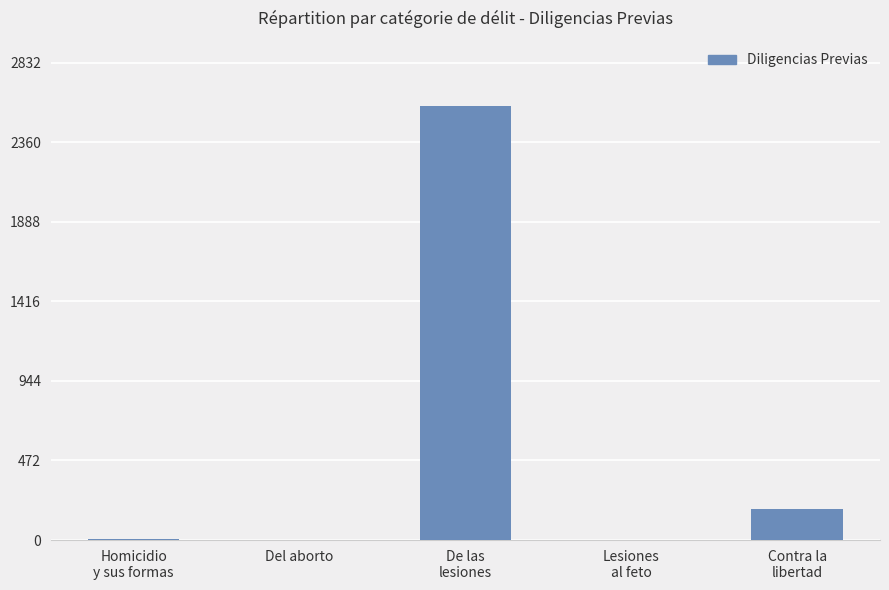

What is the maximum value shown in the chart?

2575